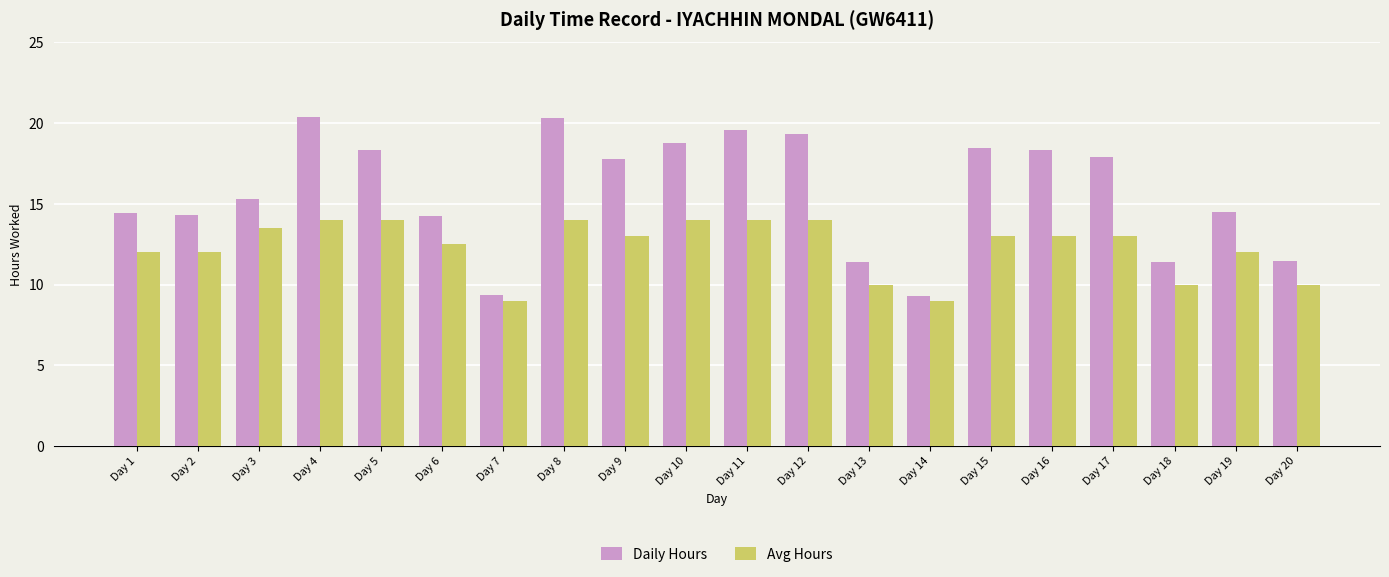

At Day 17, list the series in order from smallest to largest.

Avg Hours, Daily Hours